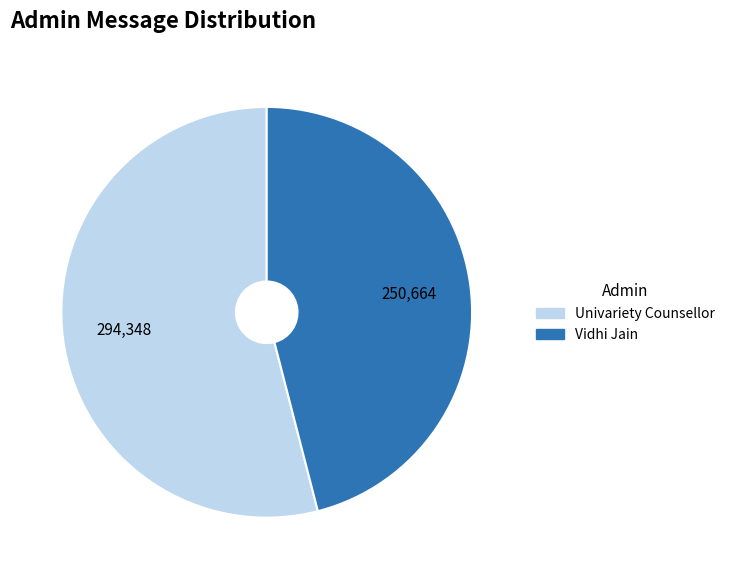

Is there any slice that represents more than half of the pie?

Yes